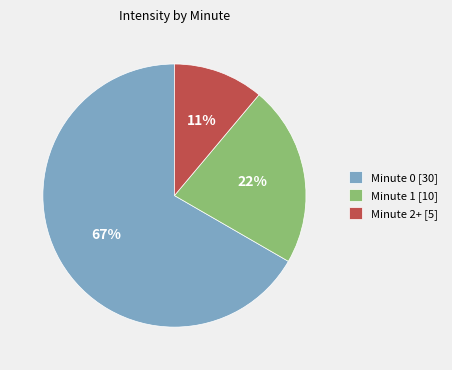

Combined, do Minute 1 [10] and Minute 0 [30] account for over 50%?

Yes